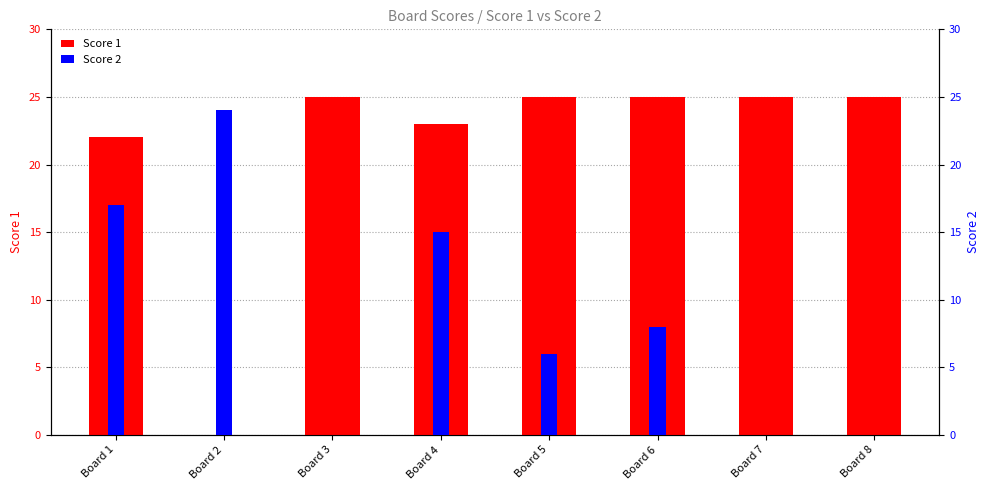

Reading right to left, what are all the values shown in this chart?

Score 1: Board 8=25	Board 7=25	Board 6=25	Board 5=25	Board 4=23	Board 3=25	Board 2=0	Board 1=22
Score 2: Board 8=0	Board 7=0	Board 6=8	Board 5=6	Board 4=15	Board 3=0	Board 2=24	Board 1=17